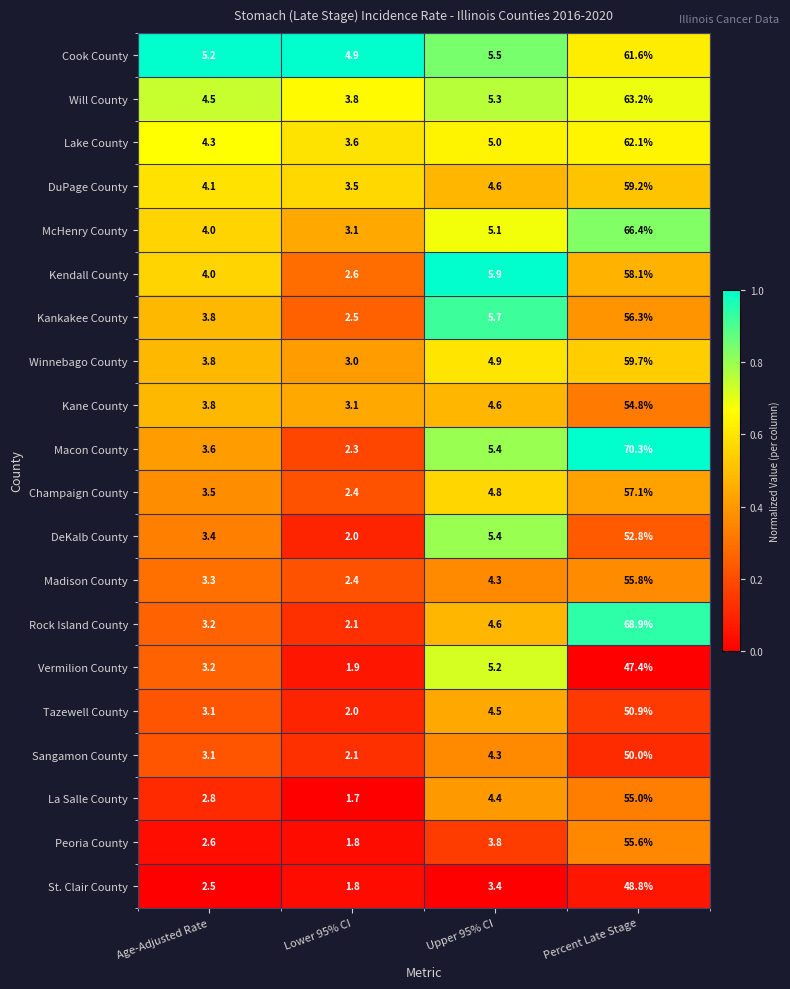

True or false: Kendall County has a value of 5.9 at Upper 95% CI.

True